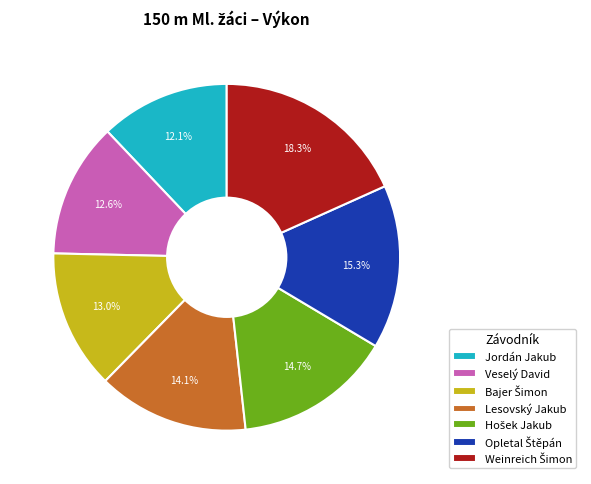

Is there a majority slice in this chart?

No